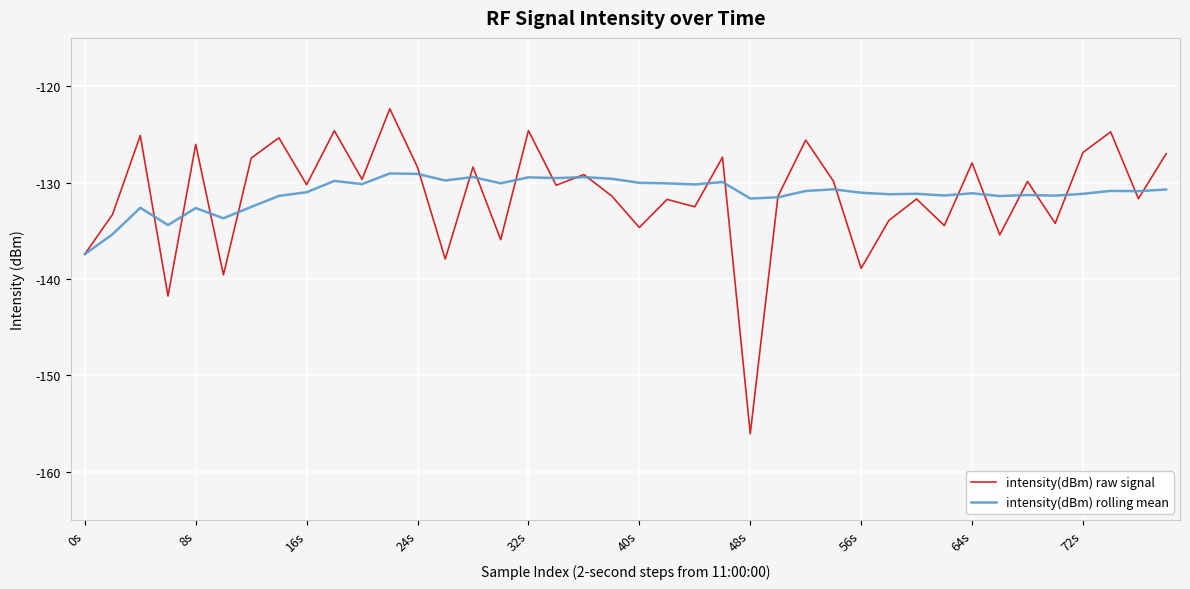

How many lines are shown in the chart?

2